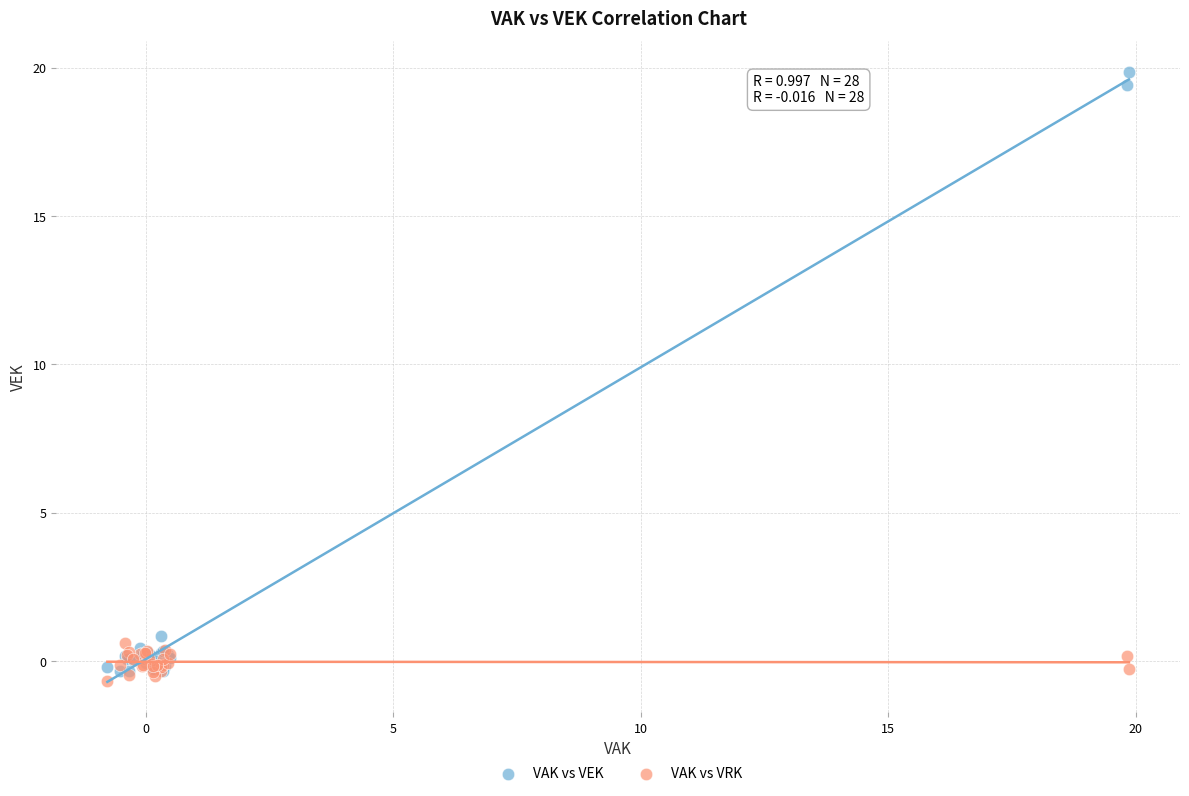

Which series reaches the maximum Y coordinate?

VAK vs VEK